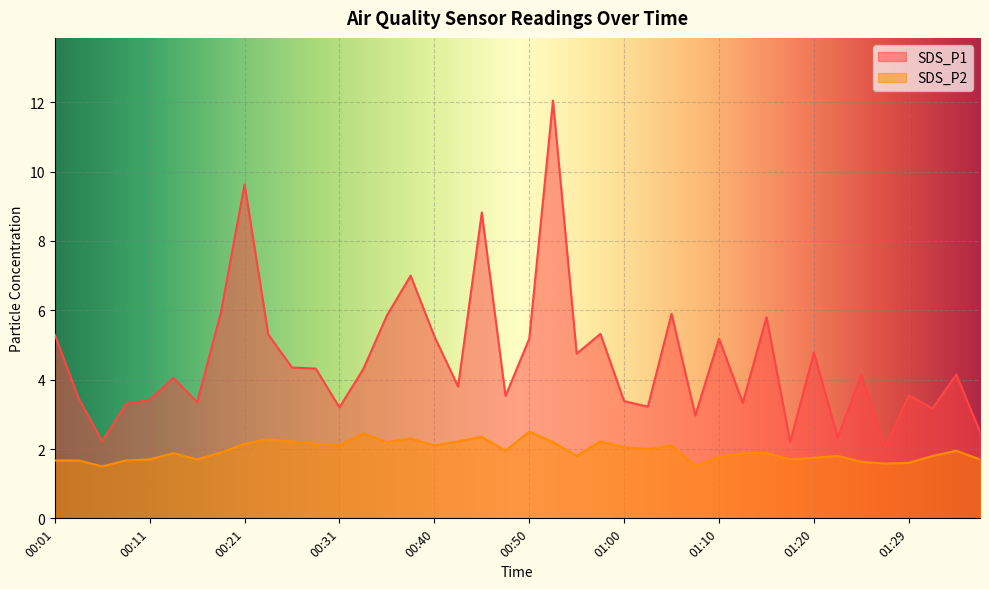

True or false: SDS_P1 and SDS_P2 intersect in this chart.

False